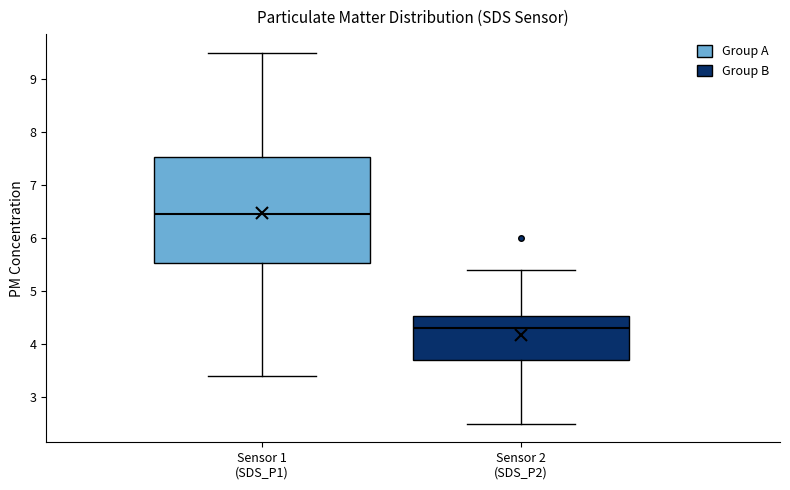

Where does the lower whisker of the box for Sensor 1 (SDS_P1) end on the y-axis? The values are not printed on the chart, so give them approximately, as read against the axis.

3.4